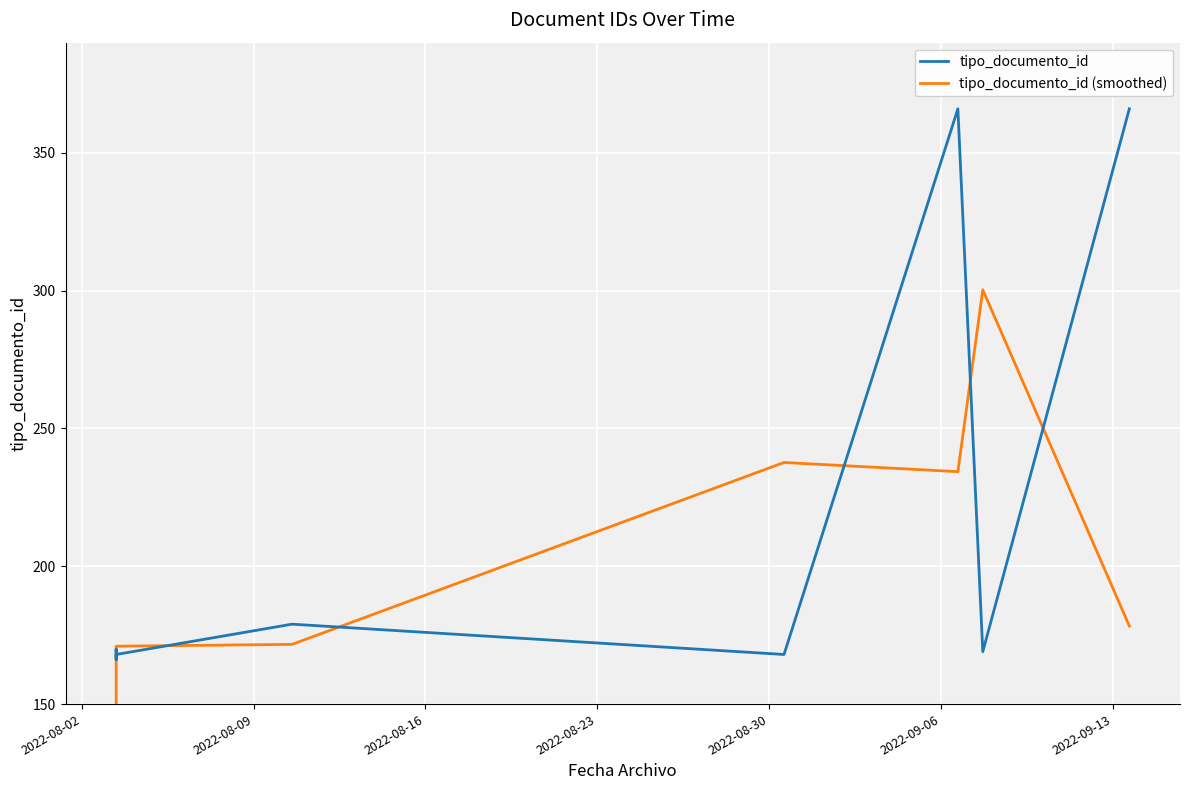

What is the lowest value of the tipo_documento_id series?

166